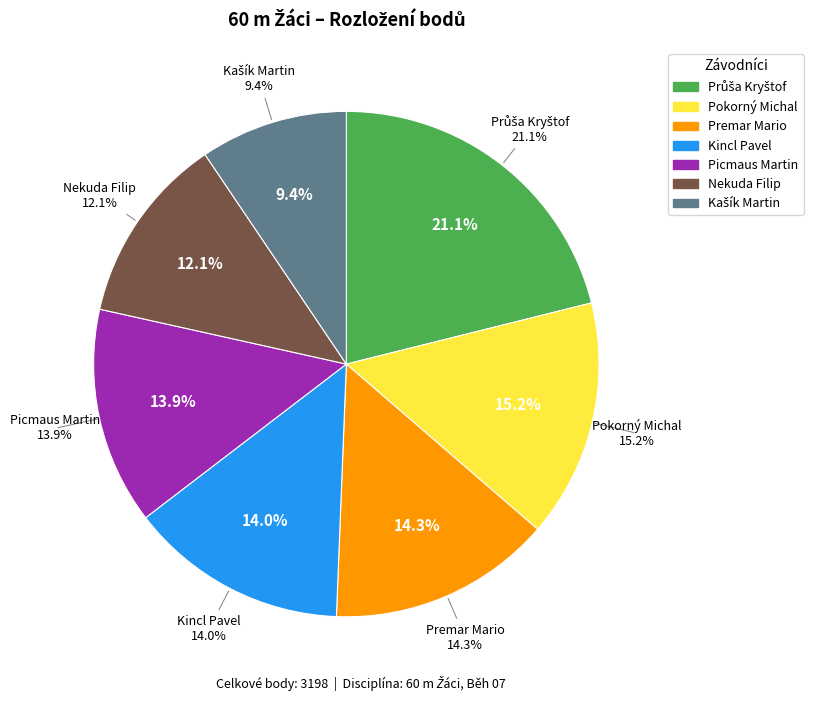

What is the ratio of the value at Premar Mario to the value at Nekuda Filip?

1.2